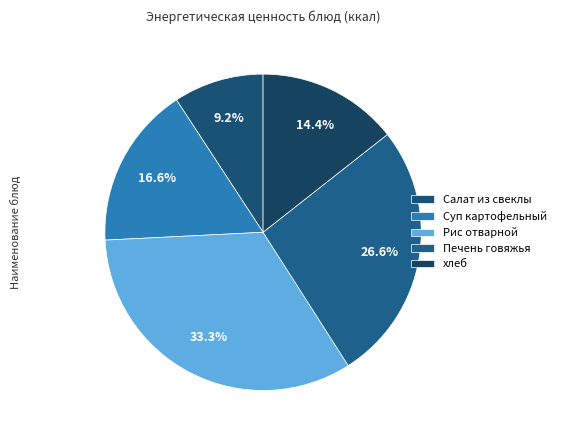

Does Печень говяжья account for over 50% of the chart?

No